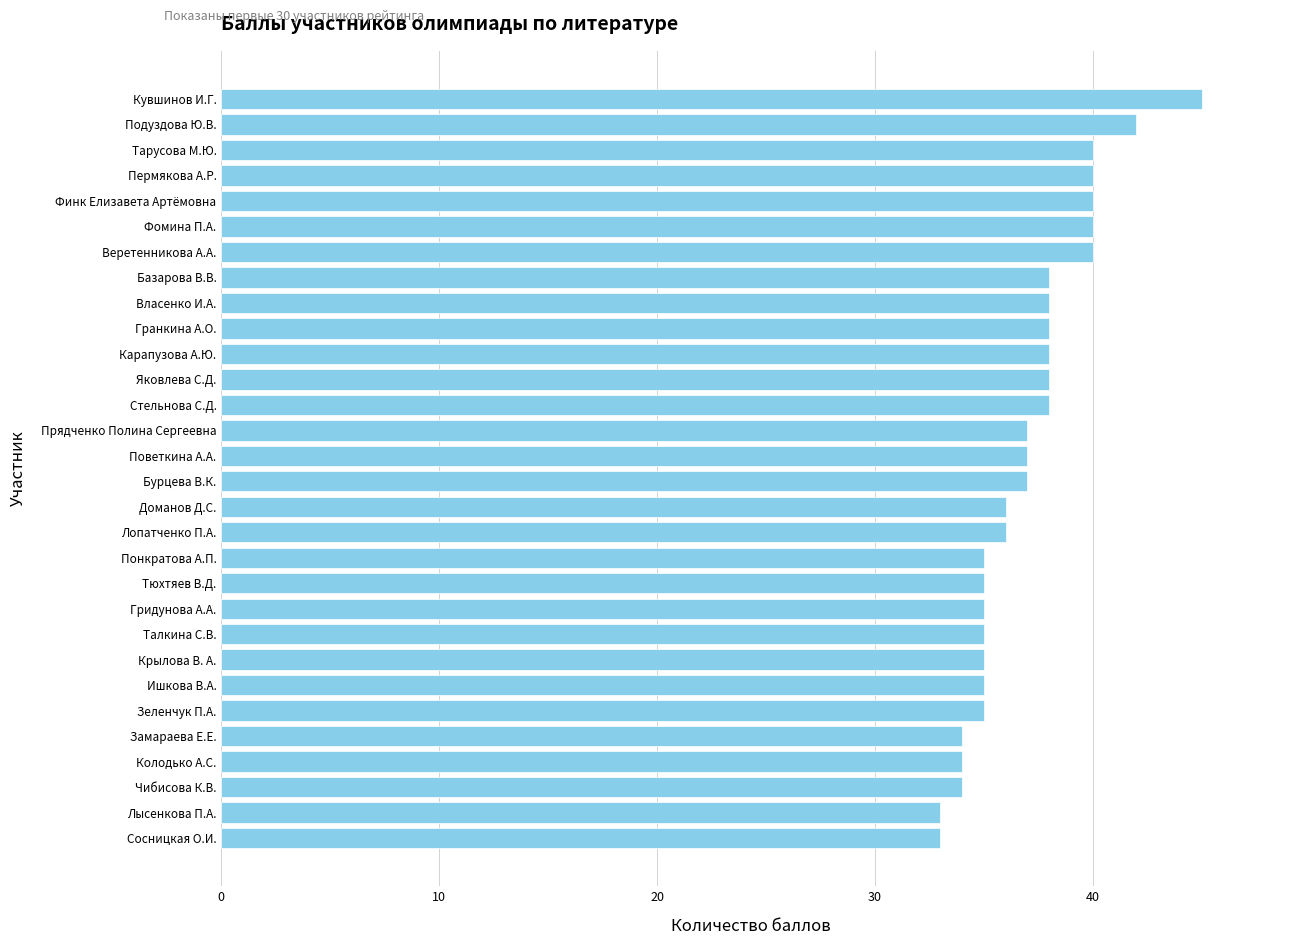

What is the smallest value displayed?

33